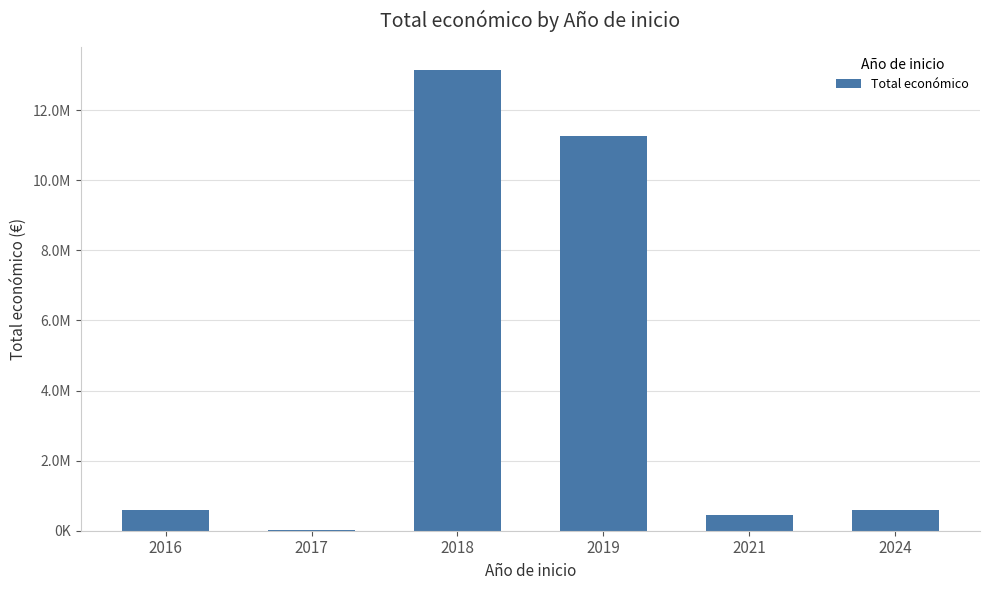

List the labels in order of value, largest first.

2018, 2019, 2024, 2016, 2021, 2017